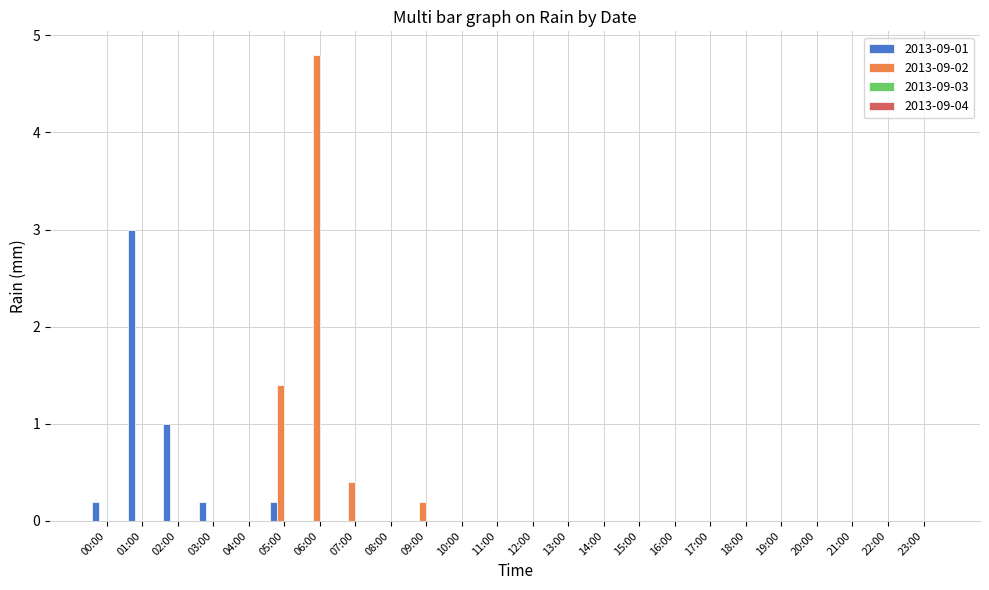

The value of 2013-09-01 at 15:00 is -1.9. True or false?

False